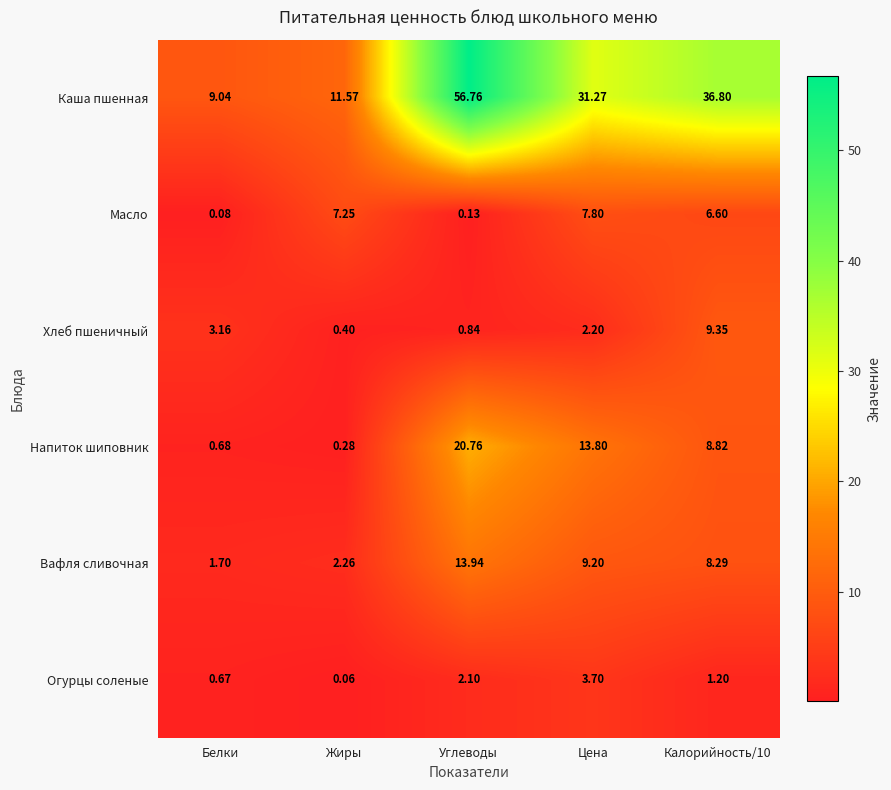

Which series has the widest spread of values?

Каша пшенная